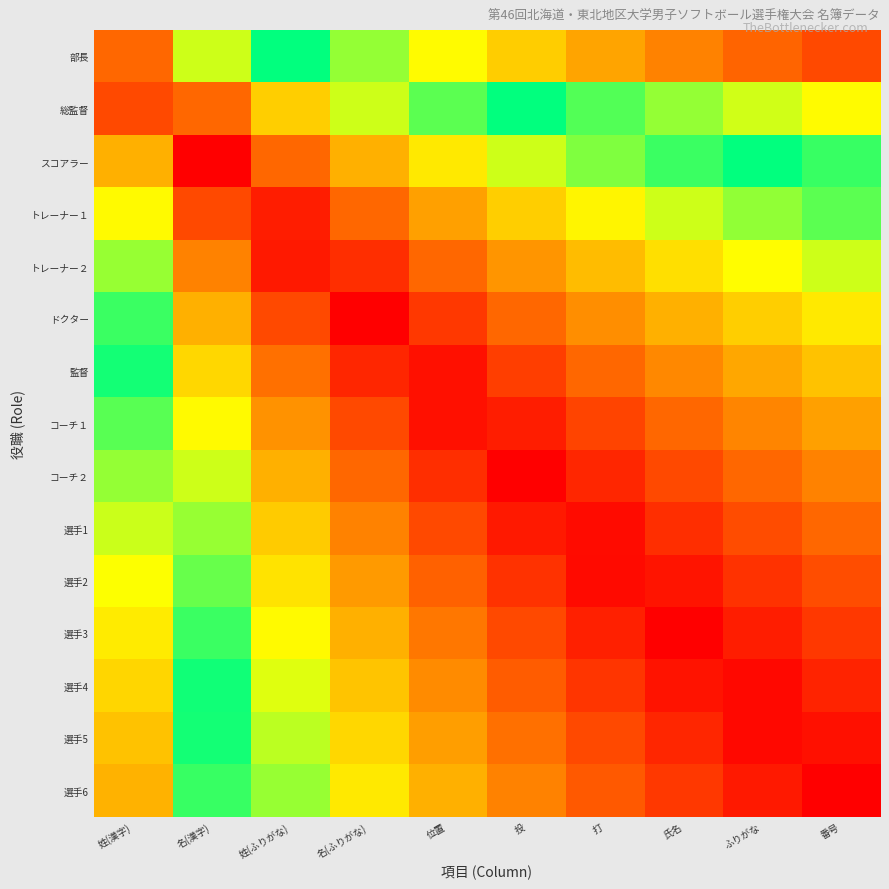

List the series in order of their peak value, highest first.

選手6, 選手3, コーチ２, ドクター, スコアラー, 選手5, 選手4, 選手2, 選手1, コーチ１, 監督, トレーナー２, トレーナー１, 総監督, 部長